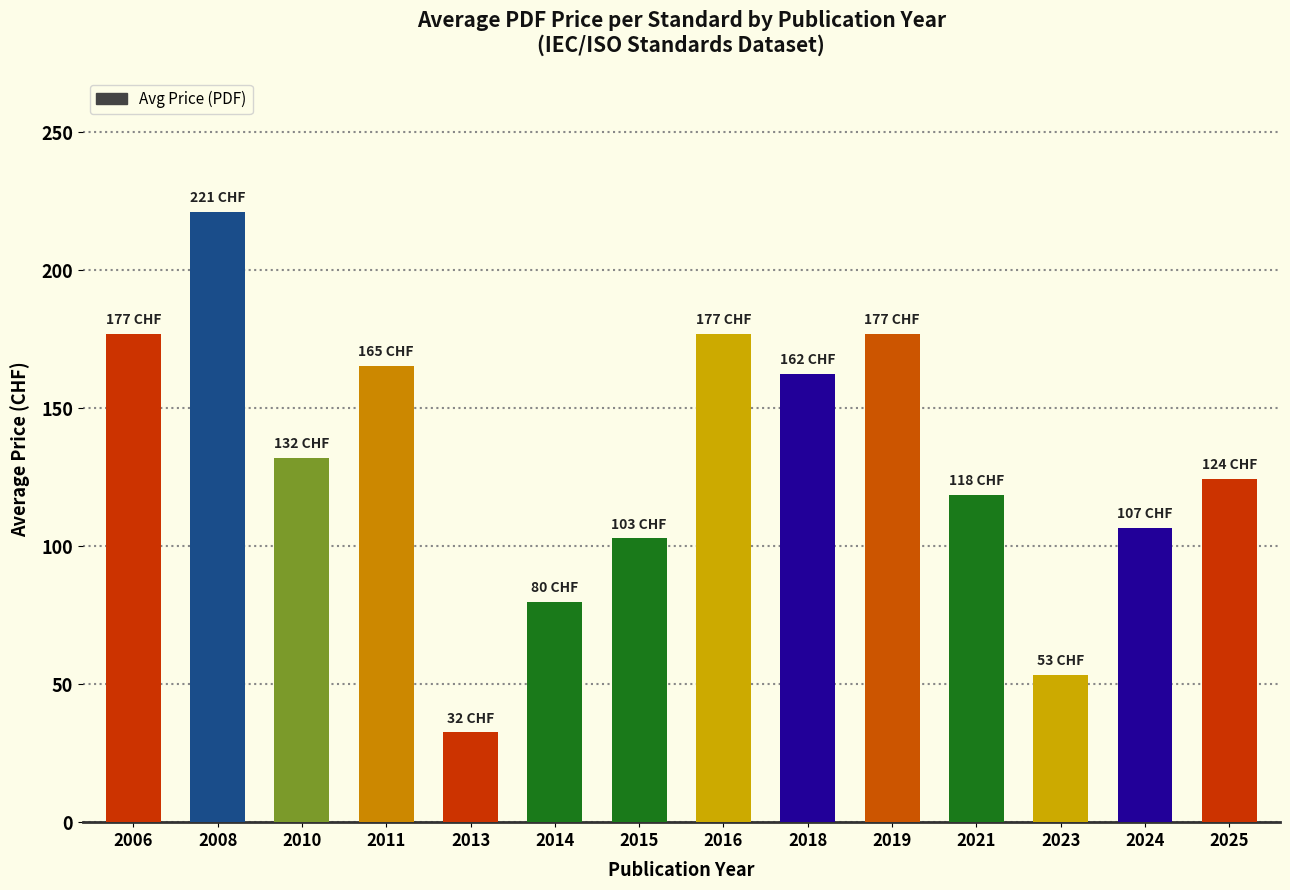

Where does the data first go above 132?

2006